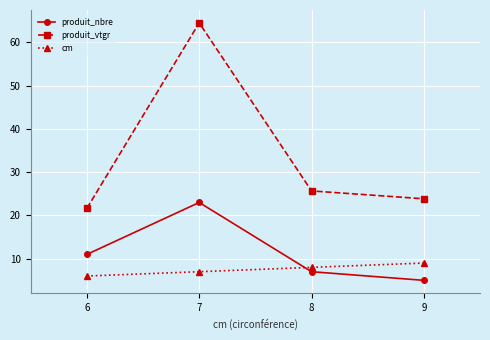

Reading left to right, extract all data points from this chart.

produit_nbre: 11.0	23.0	7.0	5.0
produit_vtgr: 21.7	64.5	25.7	23.9
cm: 6.0	7.0	8.0	9.0